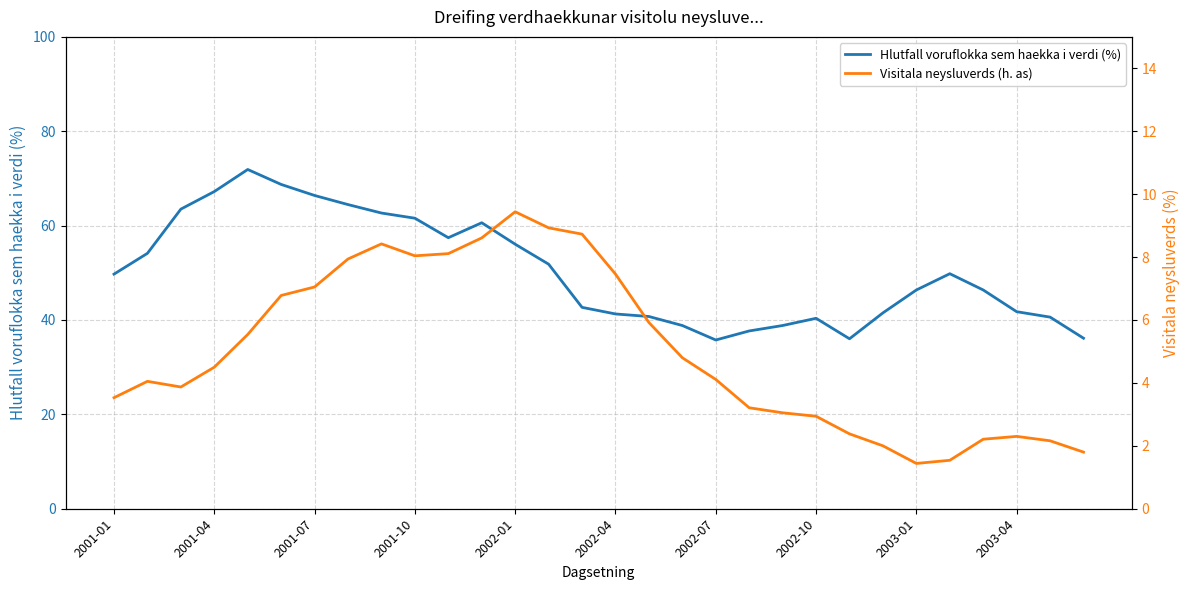

Is the value of Hlutfall voruflokka sem haekka i verdi (%) at 10 greater than the value of Visitala neysluverds (h. as) at 19?

Yes